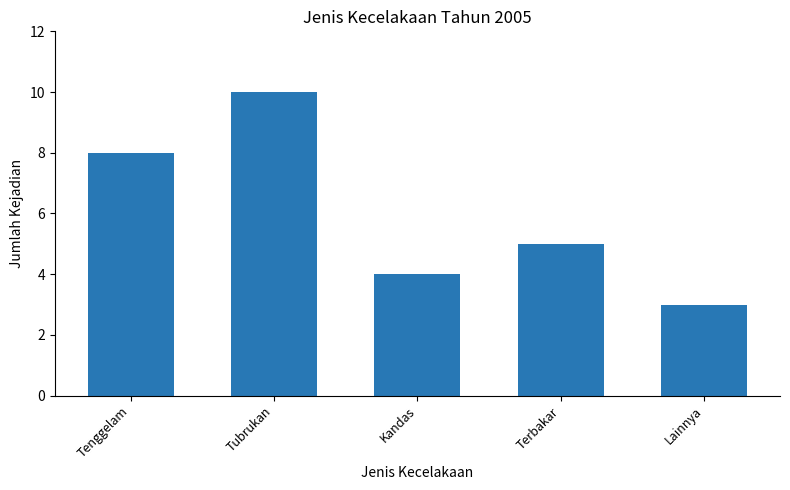

At which label does the data first exceed 5?

Tenggelam